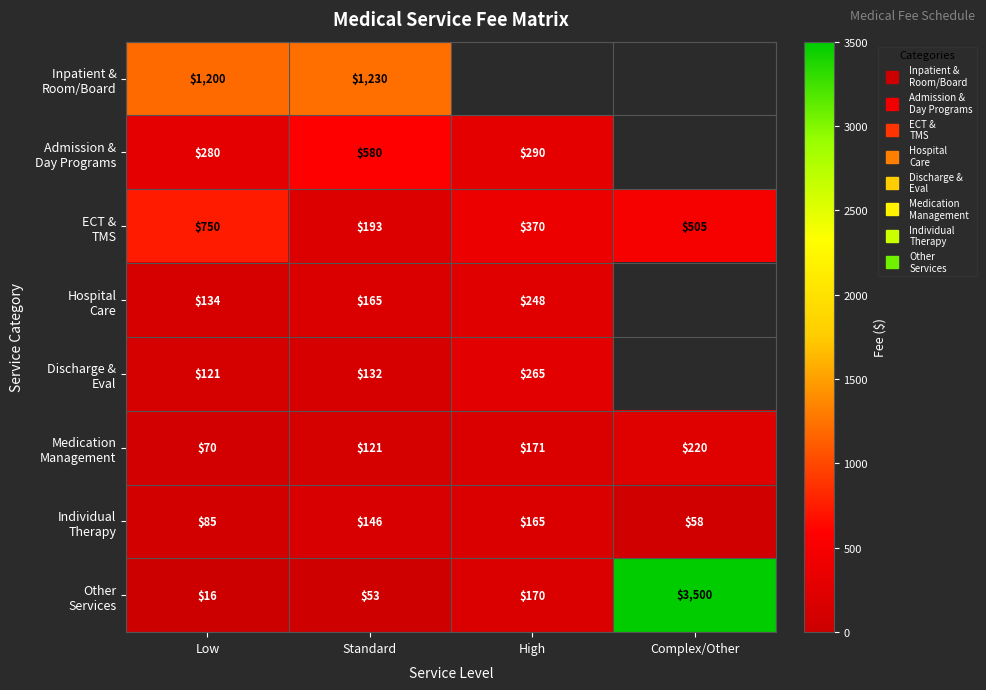

Is it true that Medication Management equals 220.0 at Complex/Other?

True